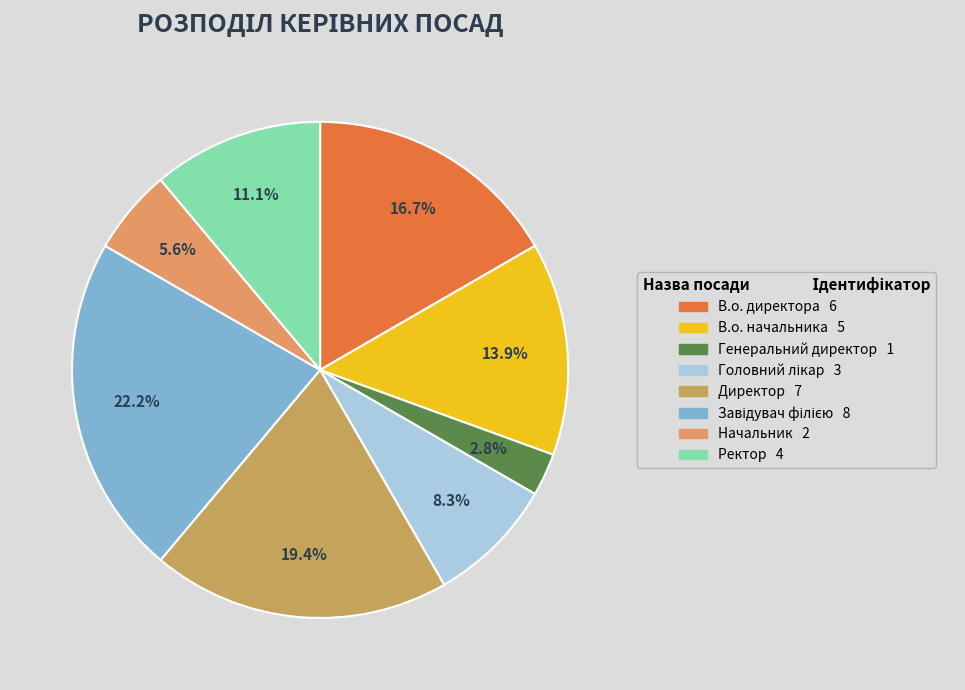

To the nearest percent, what is the average slice percentage?

12%